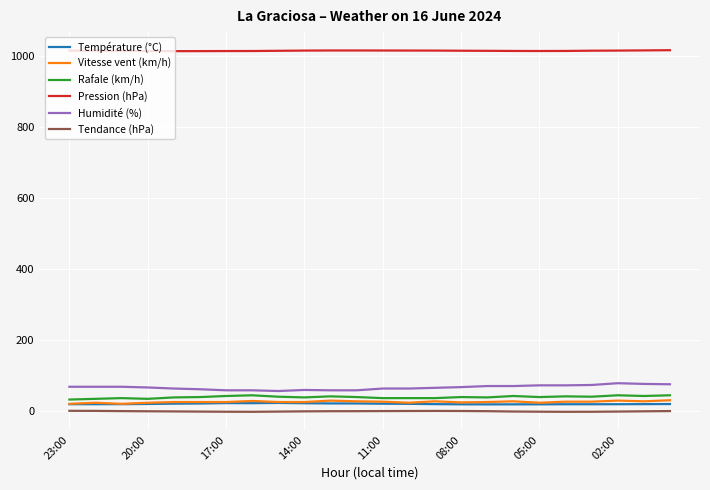

True or false: Humidité (%) and Vitesse vent (km/h) intersect in this chart.

False